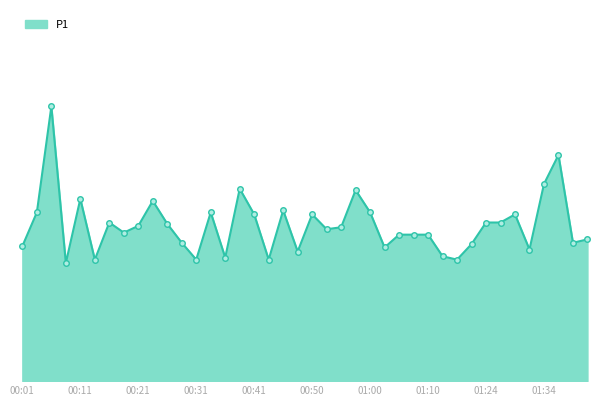

Where is the data nearest to the value 2?

00:01